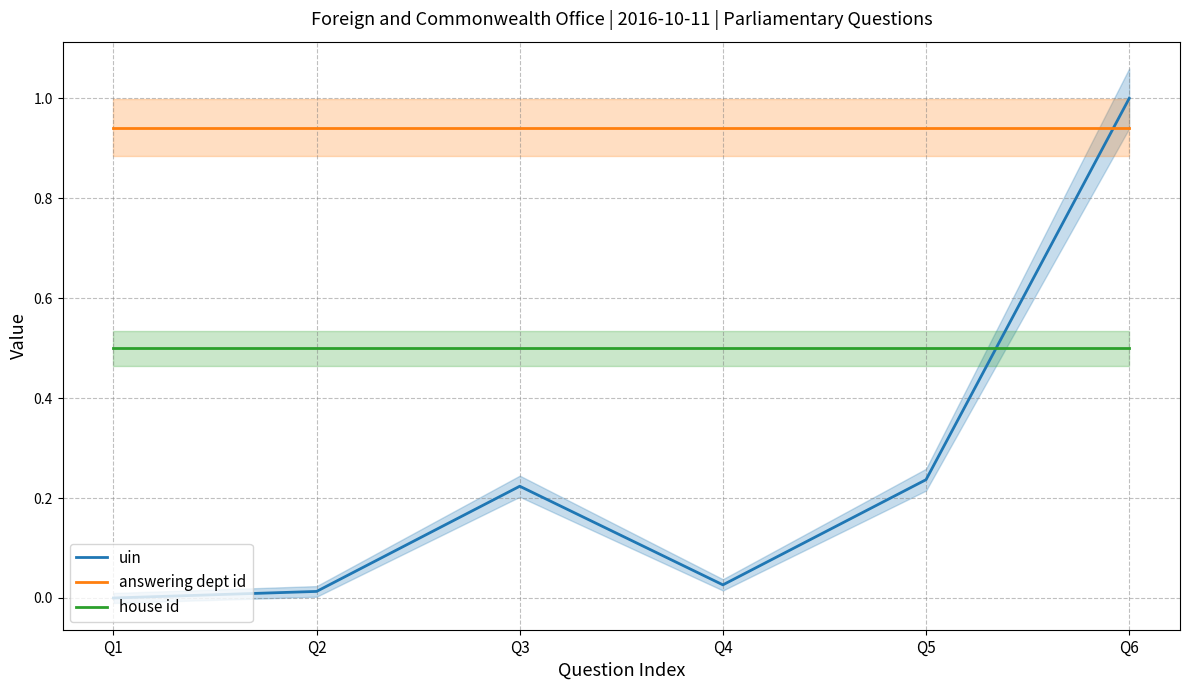

What is the average value of the uin series?

0.2